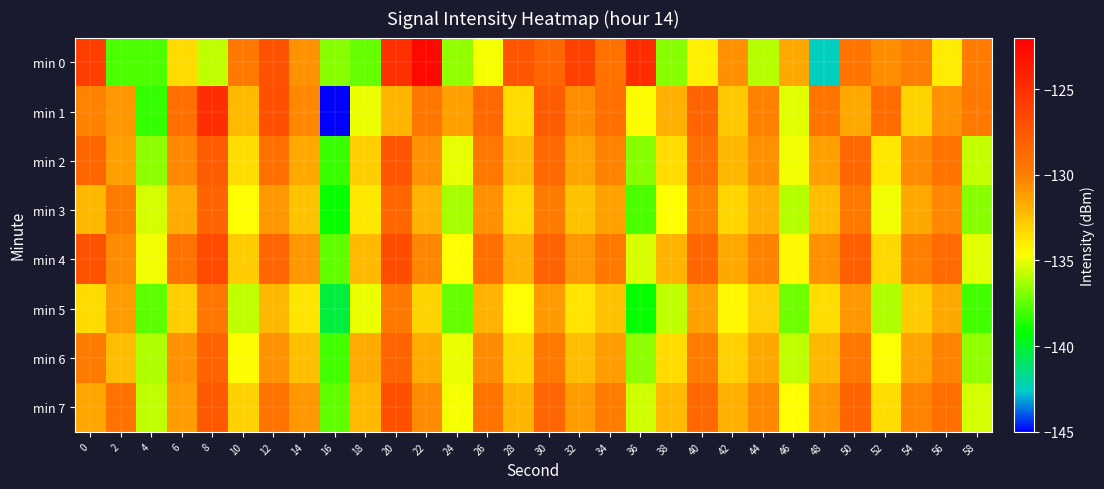

Reading right to left, list all the values displayed in this chart.

min 0: 58=-129.9	56=-134.0	54=-129.9	52=-130.6	50=-129.4	48=-142.4	46=-131.6	44=-136.0	42=-130.7	40=-134.1	38=-136.8	36=-124.8	34=-129.2	32=-126.1	30=-128.5	28=-127.4	26=-134.8	24=-136.6	22=-122.6	20=-125.1	18=-137.4	16=-136.7	14=-130.7	12=-127.2	10=-129.6	8=-135.7	6=-133.4	4=-137.9	2=-137.9	0=-126.0
min 1: 58=-129.7	56=-130.8	54=-133.1	52=-128.9	50=-131.6	48=-129.4	46=-135.2	44=-130.1	42=-132.7	40=-128.3	38=-131.8	36=-134.5	34=-129.1	32=-130.6	30=-127.8	28=-133.4	26=-128.7	24=-131.2	22=-129.5	20=-132.0	18=-135.0	16=-145.2	14=-130.4	12=-127.1	10=-132.2	8=-124.9	6=-129.1	4=-138.3	2=-130.9	0=-130.2
min 2: 58=-135.7	56=-129.3	54=-130.5	52=-133.8	50=-128.6	48=-131.2	46=-134.9	44=-130.7	42=-132.1	40=-129.0	38=-133.5	36=-136.8	34=-130.2	32=-131.4	30=-128.7	28=-132.3	26=-129.6	24=-135.1	22=-130.8	20=-127.4	18=-132.9	16=-138.2	14=-131.6	12=-129.1	10=-133.5	8=-127.8	6=-130.4	4=-136.7	2=-131.2	0=-128.5
min 3: 58=-136.8	56=-130.4	54=-131.6	52=-134.9	50=-129.7	48=-132.3	46=-136.0	44=-131.8	42=-133.2	40=-130.1	38=-134.6	36=-137.9	34=-131.3	32=-132.5	30=-129.8	28=-133.4	26=-130.7	24=-136.2	22=-131.9	20=-128.5	18=-133.8	16=-139.1	14=-132.5	12=-130.9	10=-134.6	8=-128.3	6=-131.7	4=-135.4	2=-129.8	0=-132.1
min 4: 58=-135.2	56=-128.8	54=-130.0	52=-133.3	50=-128.1	48=-130.7	46=-134.4	44=-130.2	42=-131.6	40=-128.5	38=-132.0	36=-135.3	34=-129.7	32=-130.9	30=-128.2	28=-131.8	26=-129.1	24=-134.6	22=-130.3	20=-126.9	18=-132.2	16=-137.5	14=-130.9	12=-128.4	10=-132.8	8=-126.7	6=-129.2	4=-134.9	2=-130.5	0=-127.3
min 5: 58=-138.0	56=-131.6	54=-132.8	52=-136.1	50=-130.9	48=-133.5	46=-137.2	44=-133.0	42=-134.4	40=-131.3	38=-135.8	36=-139.1	34=-132.5	32=-133.7	30=-131.0	28=-134.6	26=-131.9	24=-137.4	22=-133.1	20=-129.7	18=-135.0	16=-140.3	14=-133.7	12=-132.1	10=-135.8	8=-129.5	6=-132.9	4=-137.6	2=-131.1	0=-133.4
min 6: 58=-136.6	56=-130.2	54=-131.4	52=-134.7	50=-129.5	48=-132.1	46=-135.8	44=-131.6	42=-133.0	40=-129.9	38=-133.4	36=-136.7	34=-131.1	32=-132.3	30=-129.6	28=-133.2	26=-130.5	24=-135.0	22=-131.7	20=-128.3	18=-131.7	16=-138.0	14=-132.4	12=-130.8	10=-134.5	8=-128.2	6=-130.8	4=-136.1	2=-132.3	0=-129.8
min 7: 58=-135.4	56=-129.0	54=-130.2	52=-133.5	50=-128.3	48=-130.9	46=-134.6	44=-130.4	42=-131.8	40=-128.7	38=-132.2	36=-135.5	34=-129.9	32=-131.1	30=-128.4	28=-132.0	26=-129.3	24=-134.8	22=-130.5	20=-127.1	18=-132.2	16=-137.5	14=-130.9	12=-129.3	10=-133.0	8=-127.7	6=-131.1	4=-135.8	2=-129.2	0=-131.5